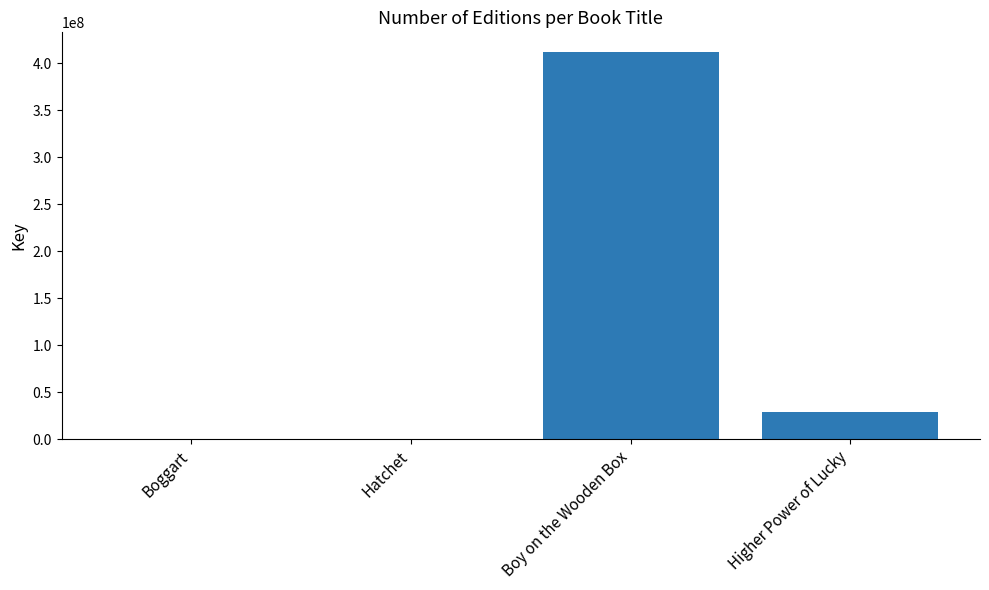

Which category has the highest value across all series?

Boy on the Wooden Box